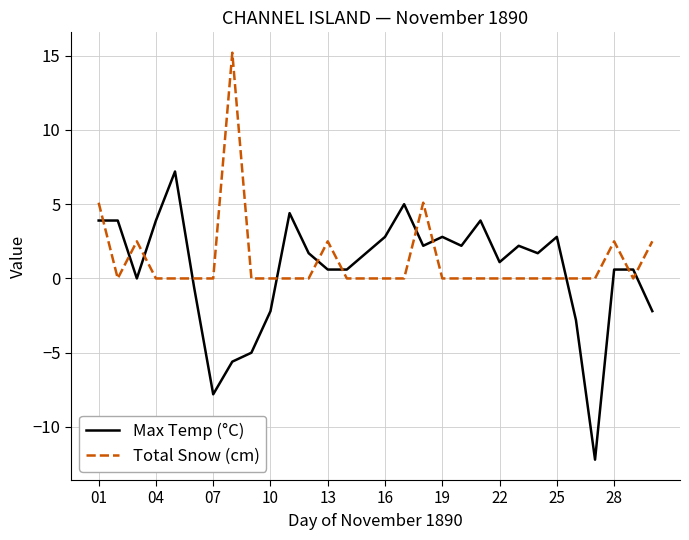

What is the maximum value shown in the chart?

15.2